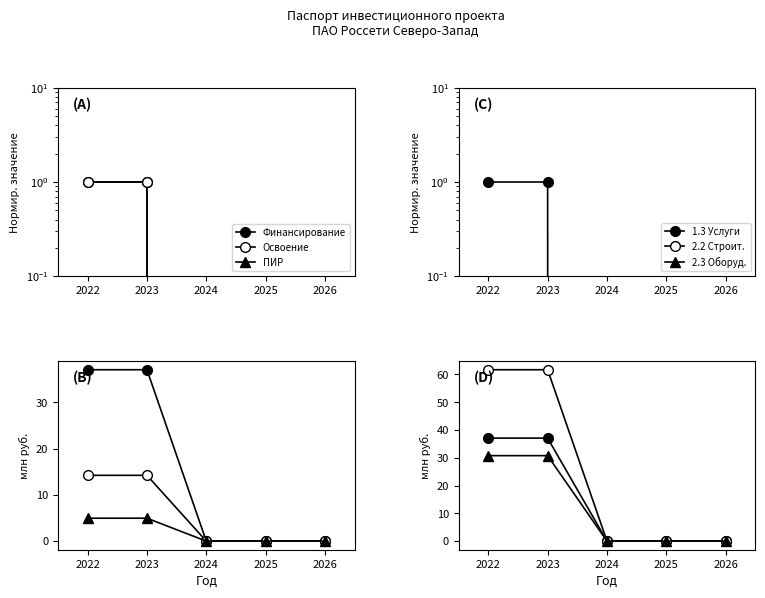

Which series has the largest total across all categories?

2.2 Строит.